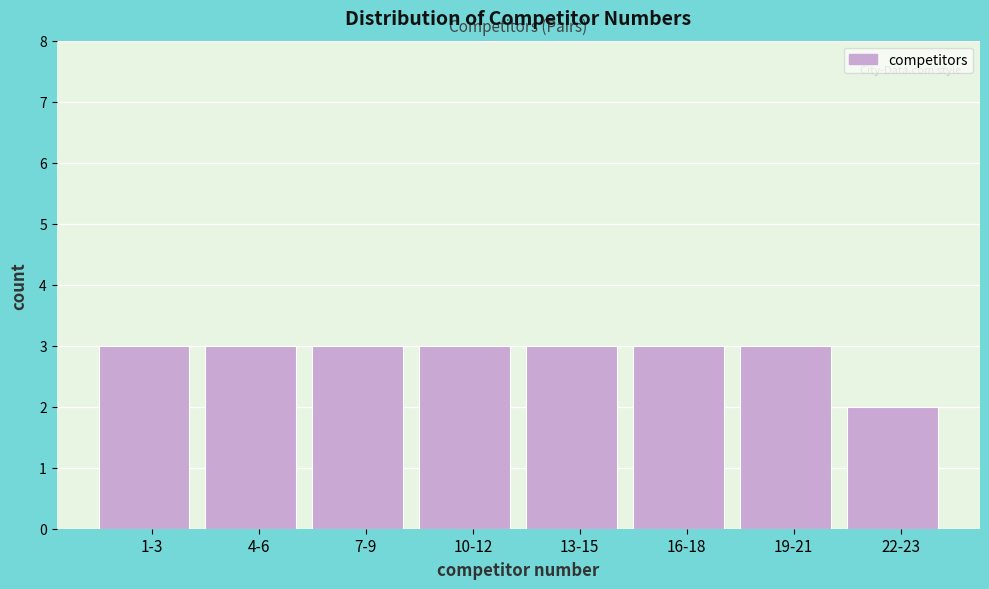

Reading left to right, list all the values displayed in this chart.

3	3	3	3	3	3	3	2